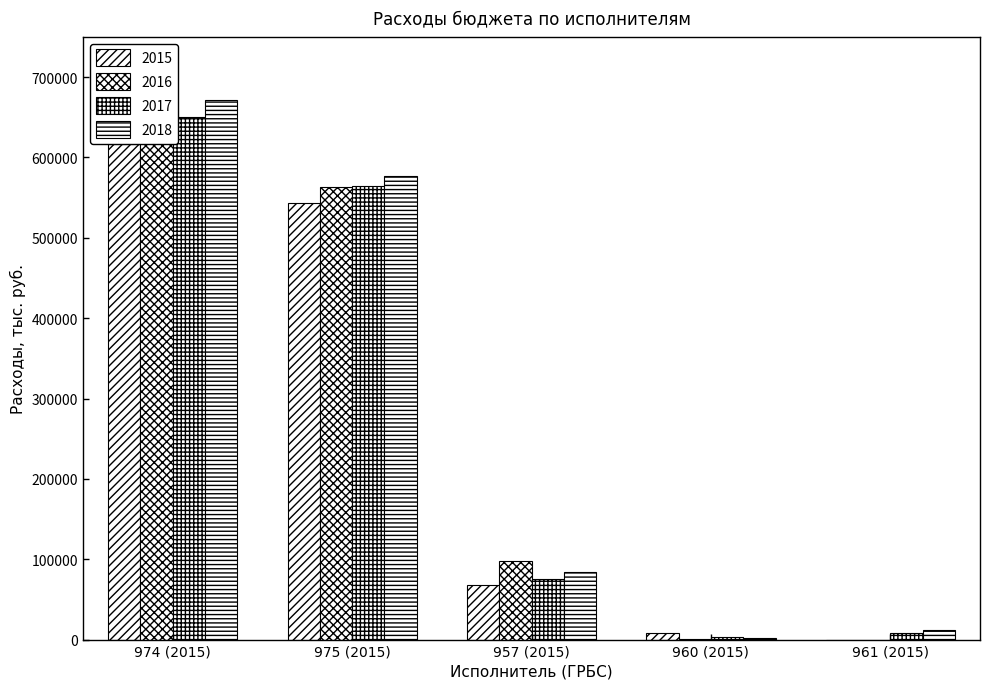

Reading left to right, transcribe all the data shown in this chart.

2015: 616147.5	543153.1	67967.5	7869.1	0.0
2016: 618405.4	563606.0	97594.5	199.4	0.0
2017: 649924.9	565038.5	75376.8	3188.9	7731.1
2018: 671218.7	576362.9	84202.6	2550.8	11832.4